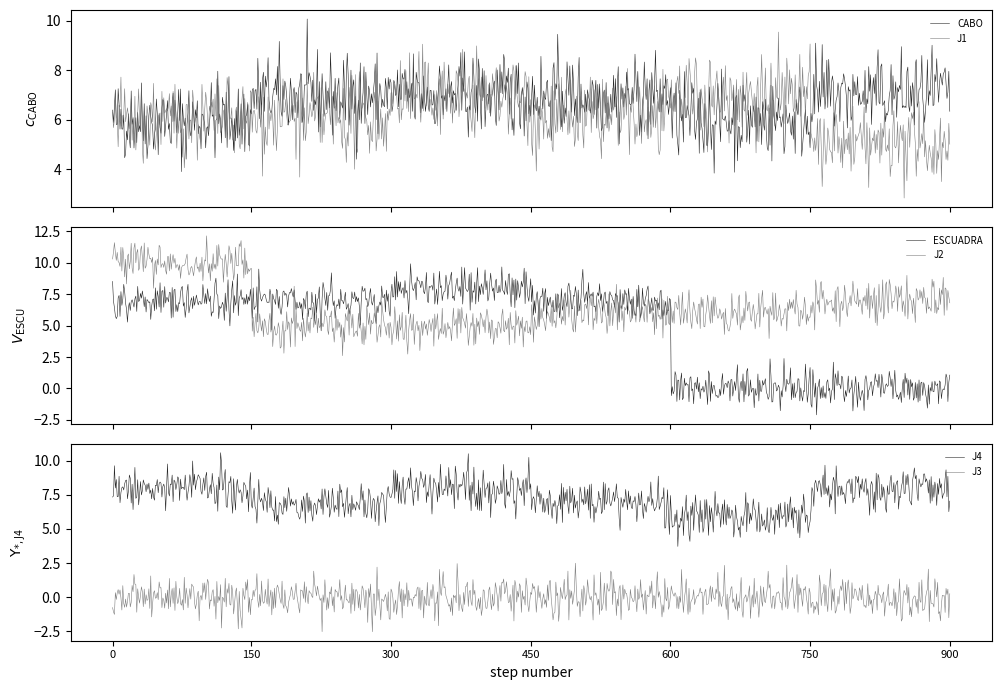

What is the minimum value for J1?

2.8